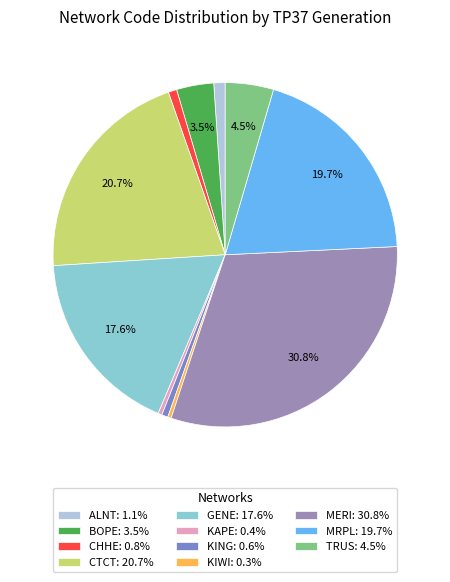

Does any single category account for the majority?

No